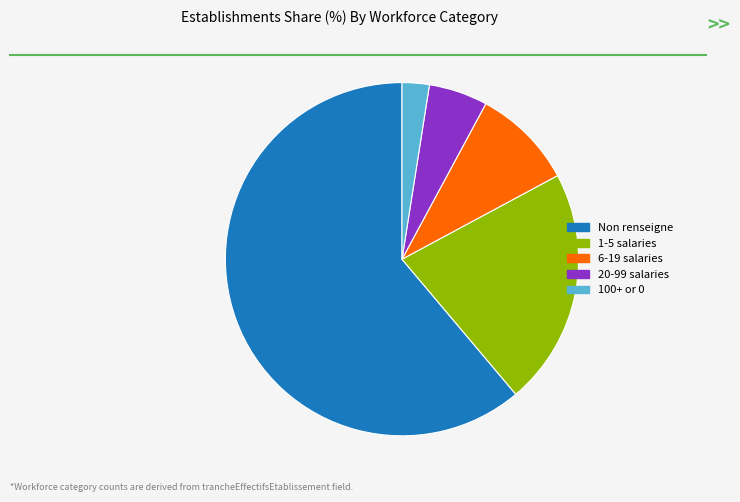

How many segments does this pie chart have?

5